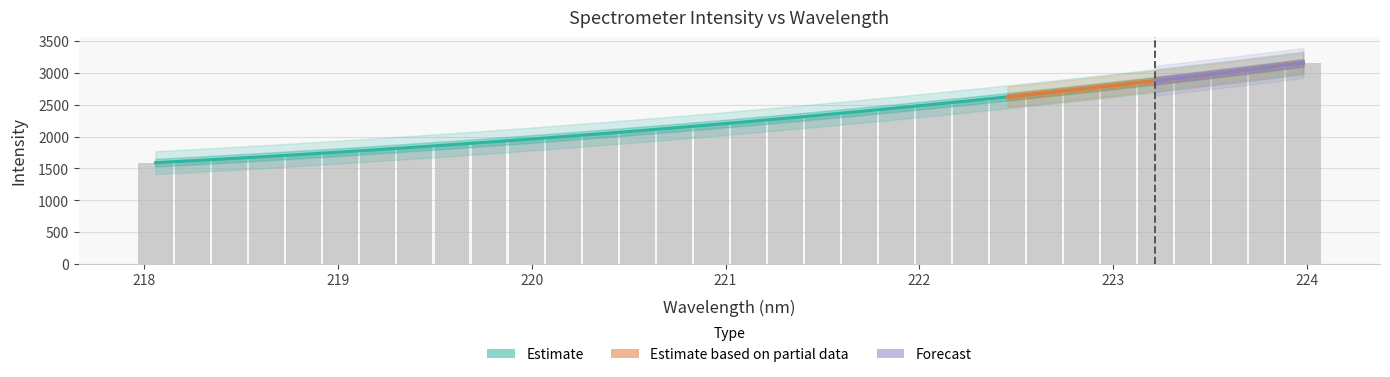

The value at 221.1174 is 2236.2. True or false?

True